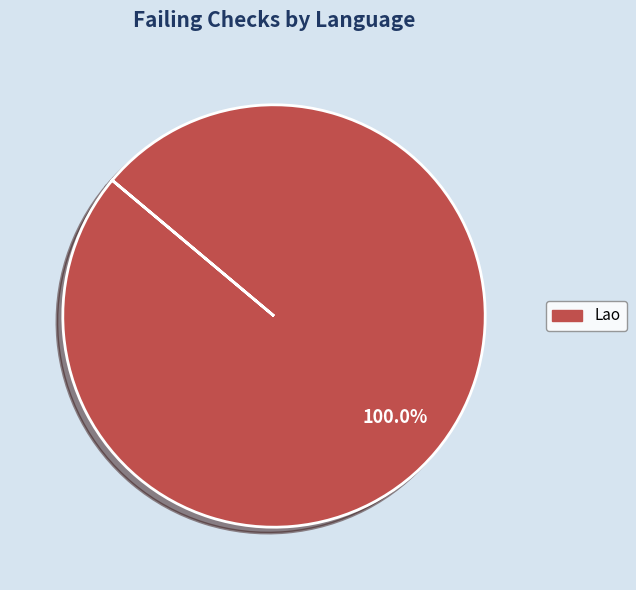

Does any single category account for the majority?

Yes